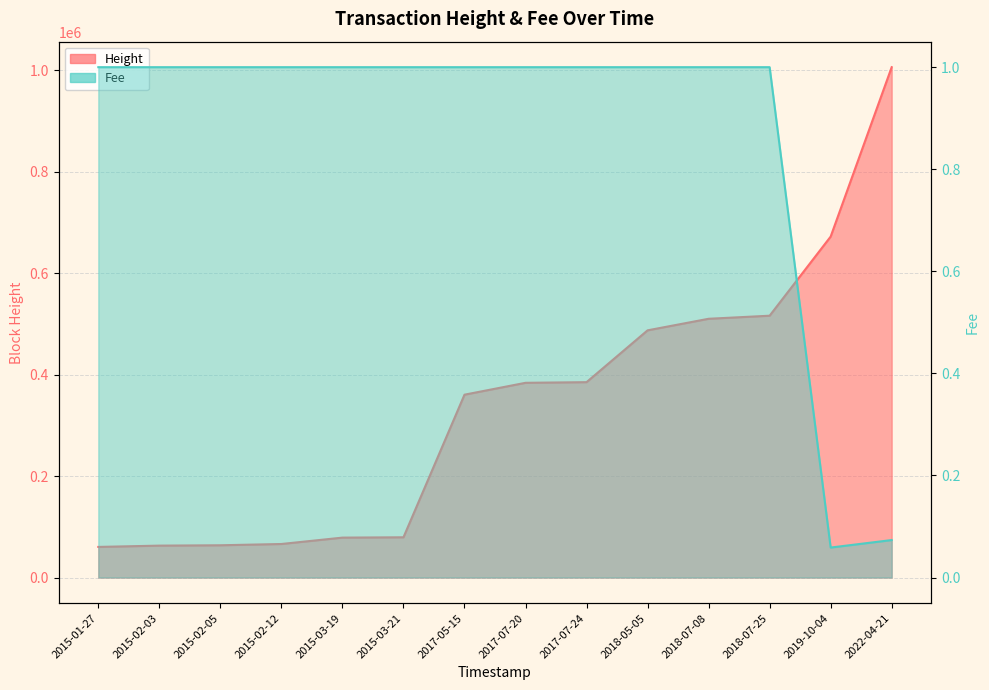

The Height series shows 384985.0 at 2017-07-24. True or false?

True